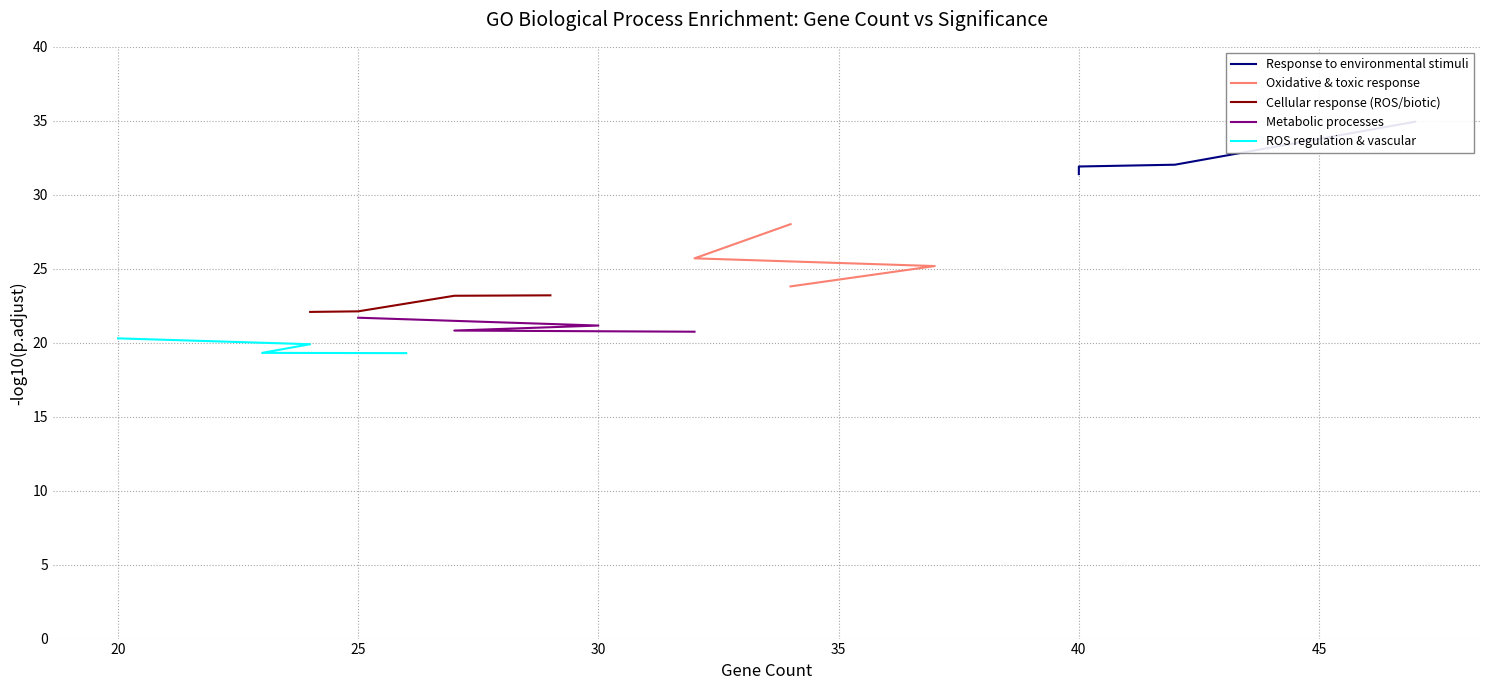

Reading left to right, transcribe all the data shown in this chart.

Response to environmental stimuli: 34.9	32.0	31.9	31.4
Oxidative & toxic response: 28.0	25.7	25.2	23.8
Cellular response (ROS/biotic): 23.2	23.2	22.1	22.1
Metabolic processes: 21.7	21.2	20.8	20.7
ROS regulation & vascular: 20.3	19.9	19.3	19.3